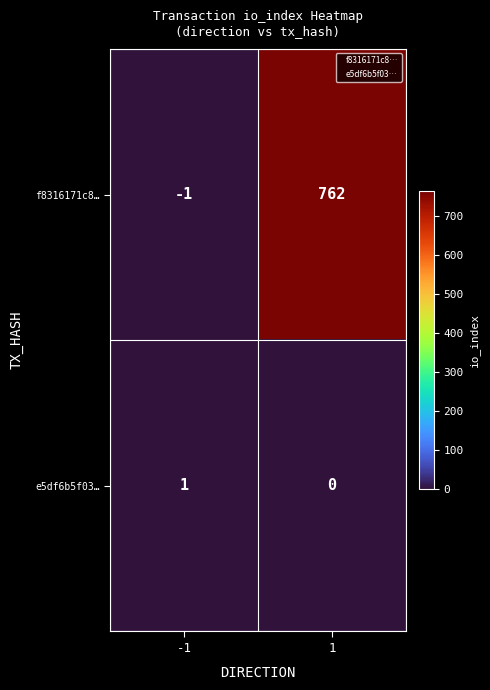

Reading right to left, extract all data points from this chart.

f8316171c8…: 1=762	-1=-1
e5df6b5f03…: 1=0	-1=1